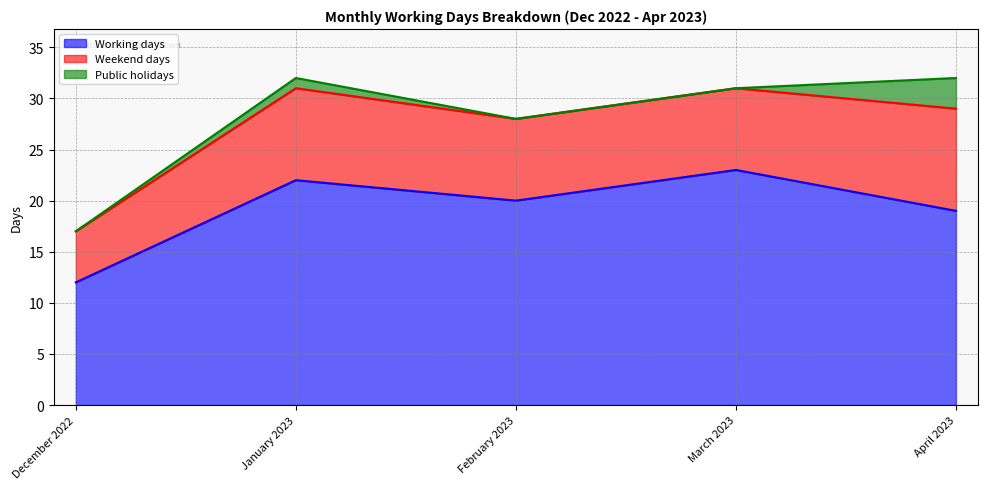

How many Weekend days values are between 8 and 9?

3